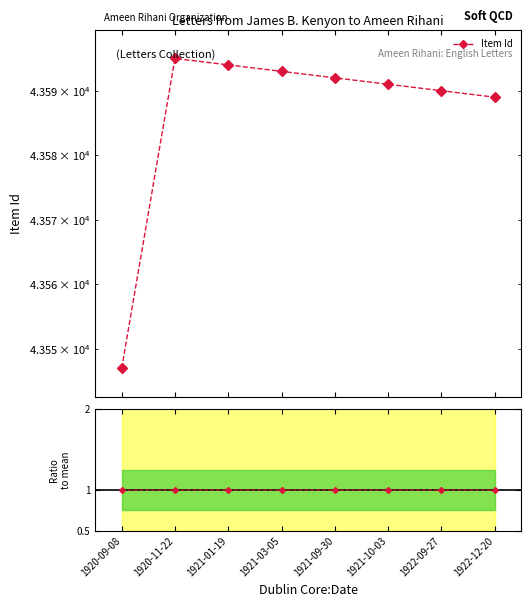

What is the sum of all Ratio to mean values?

8.0